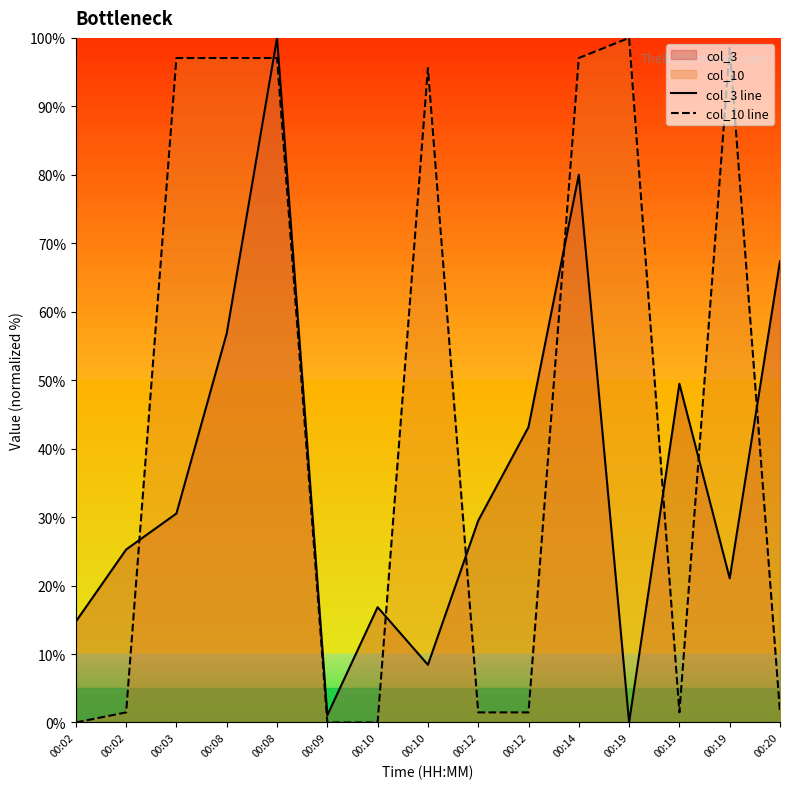

How many values in col_3 line are above zero?

14